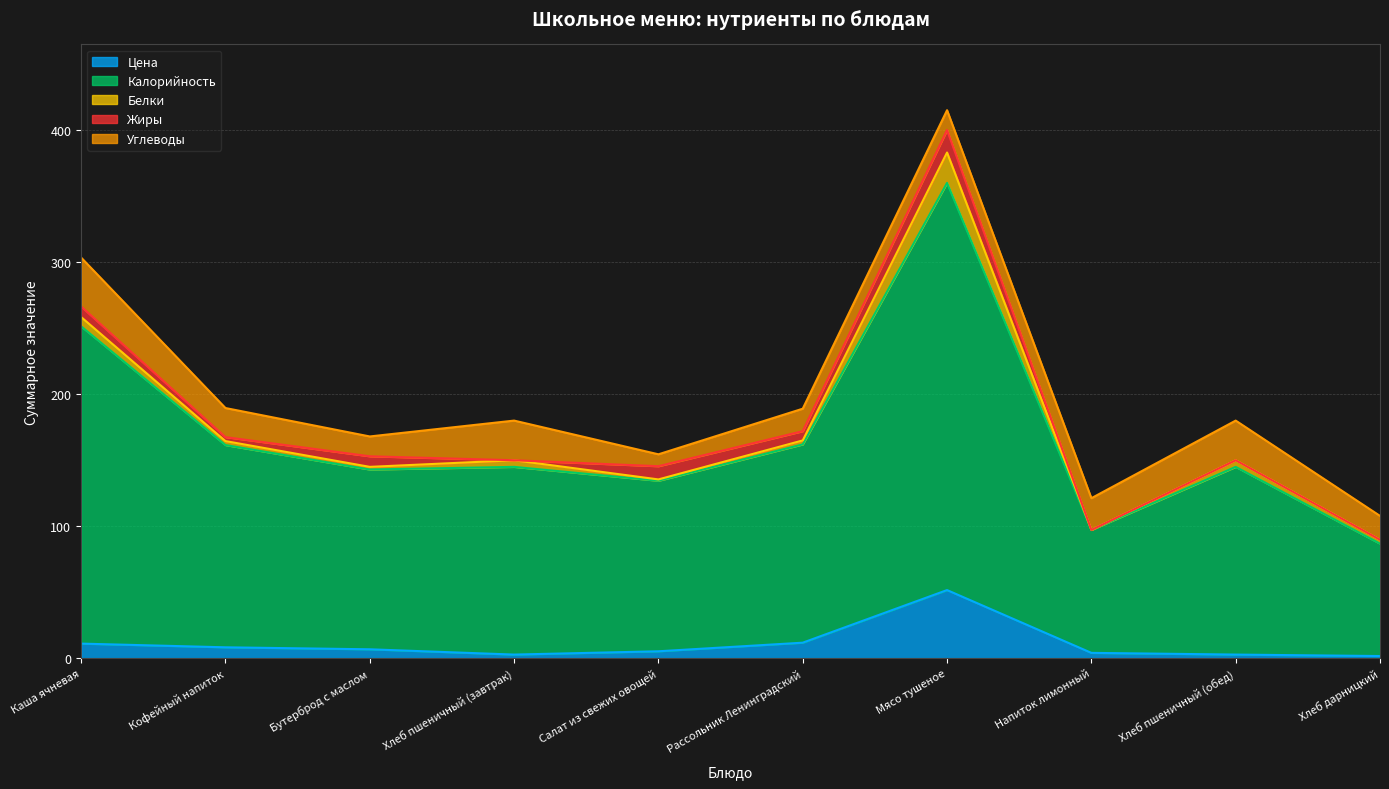

Is the value of Белки at Кофейный напиток greater than the value of Углеводы at Бутерброд с маслом?

No